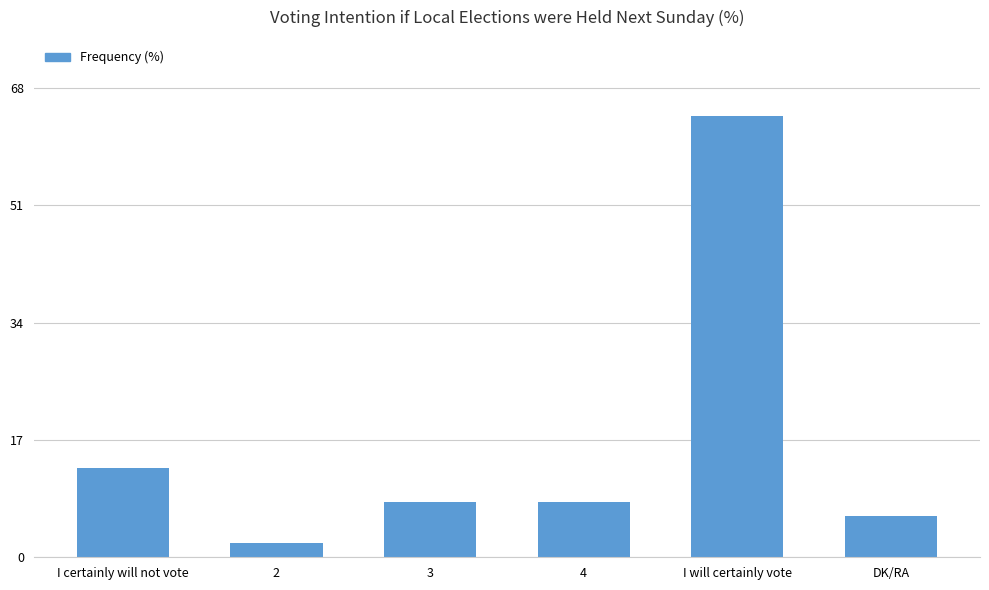

What is the ratio of the value at DK/RA to the value at 2?

3.0